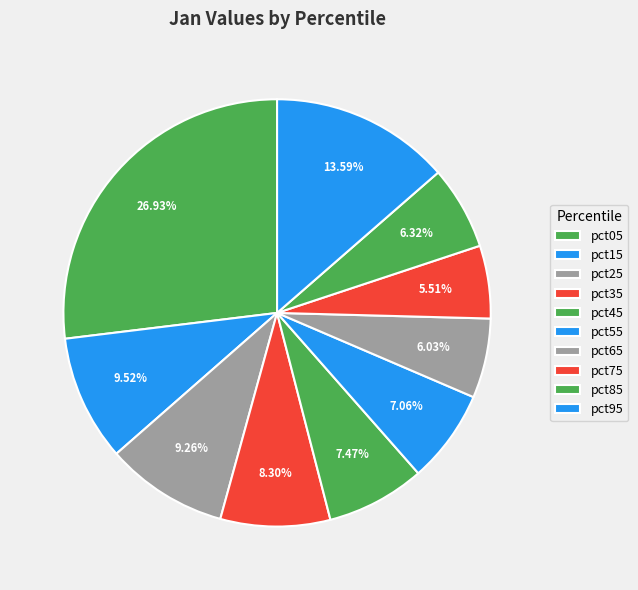

Does pct75 represent more than half of the total?

No